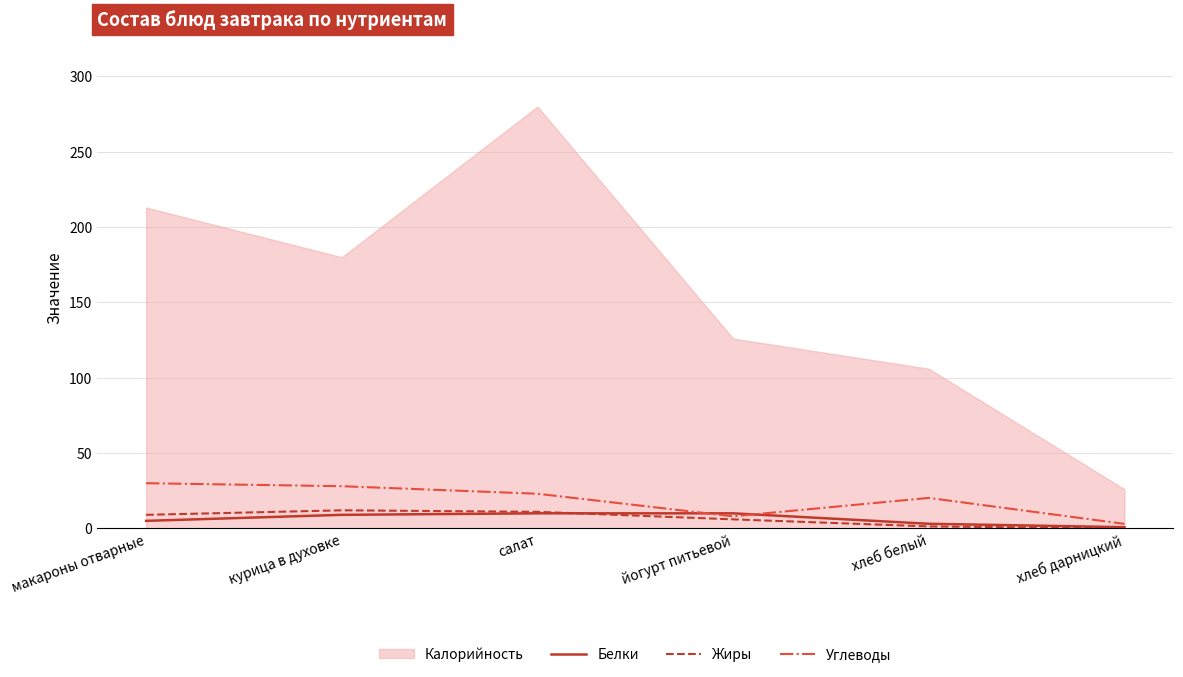

Between which two adjacent categories do Углеводы and Белки first intersect?

салат and йогурт питьевой